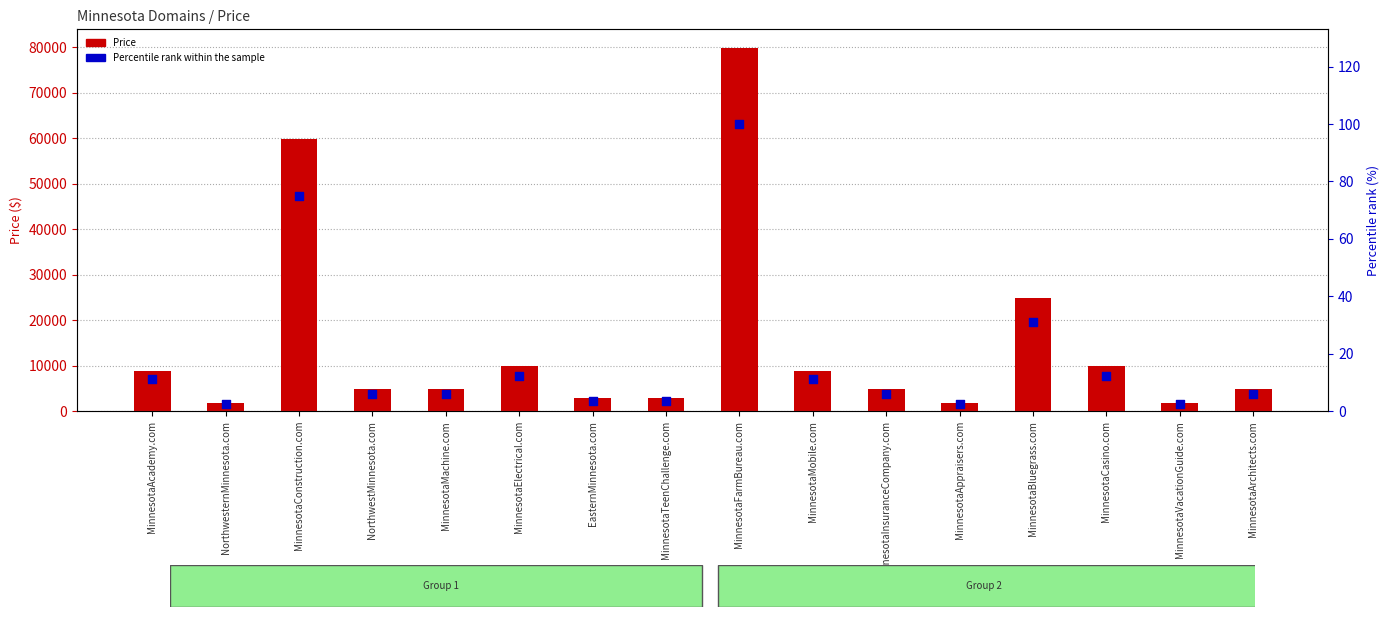

Which series contains the lowest Y value?

Percentile rank within the sample